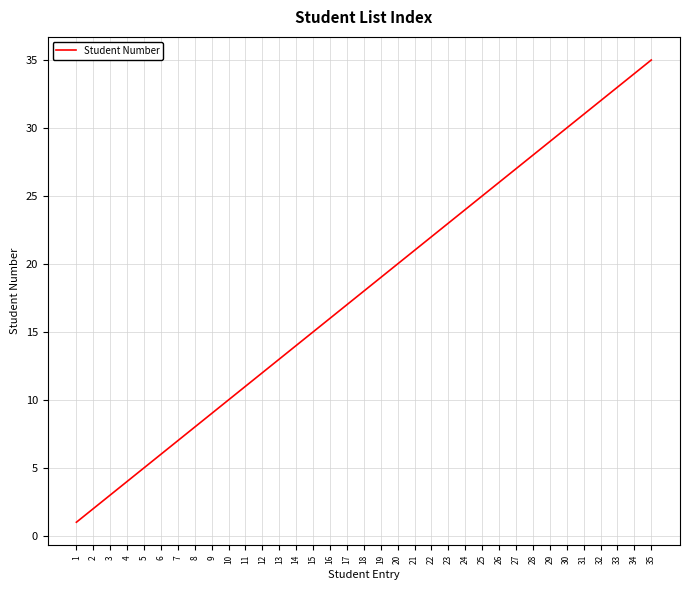

What is the sum of all values?

630